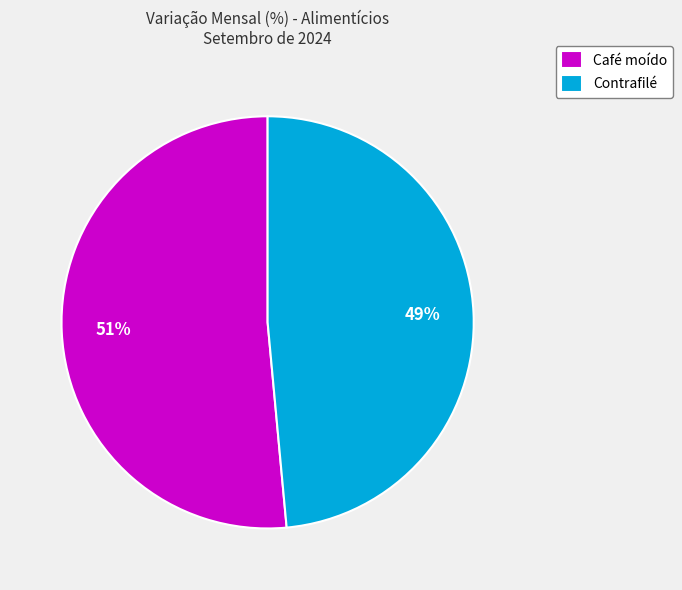

To the nearest percent, what percentage of the pie is Contrafilé?

49%